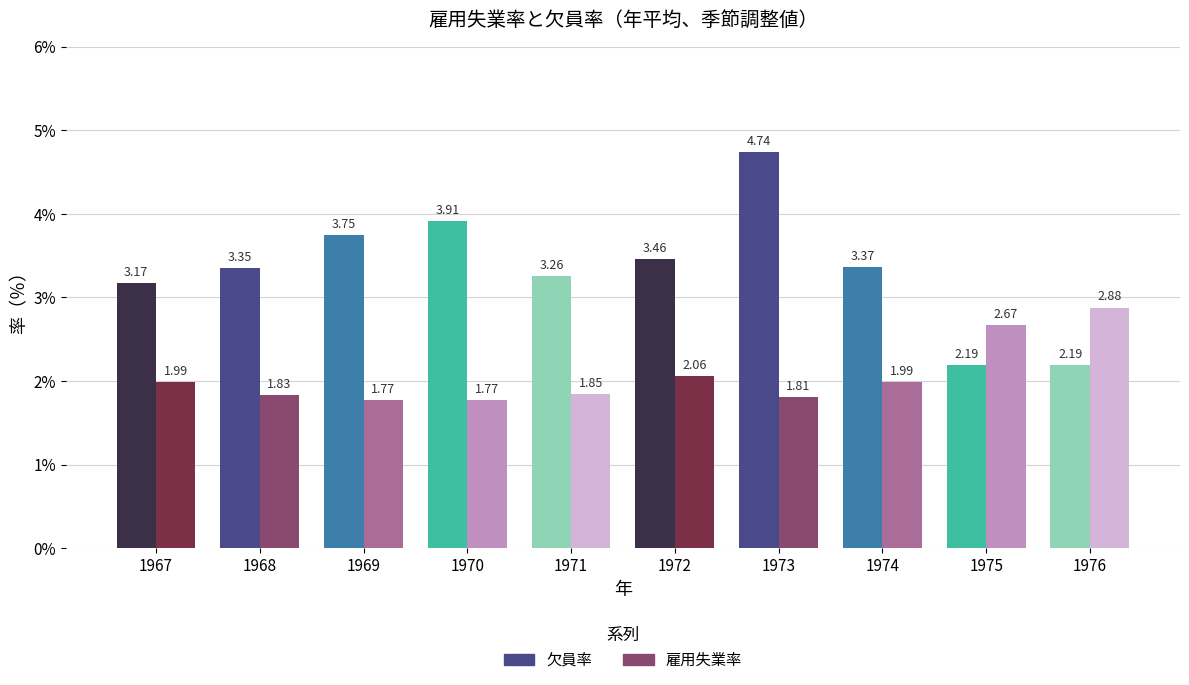

Which series has the widest spread of values?

欠員率